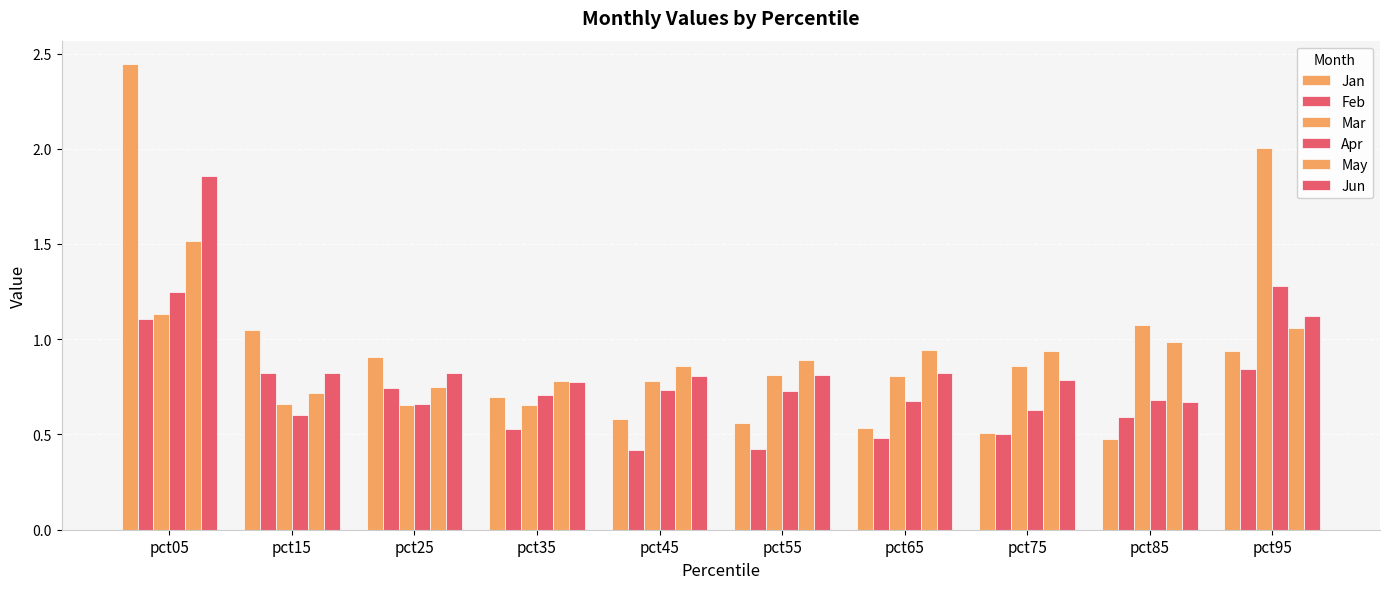

What is the maximum value for Feb?

1.1